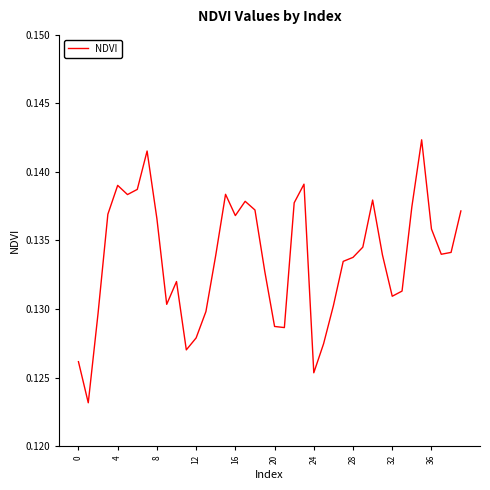

What is the sum of all values?

5.3